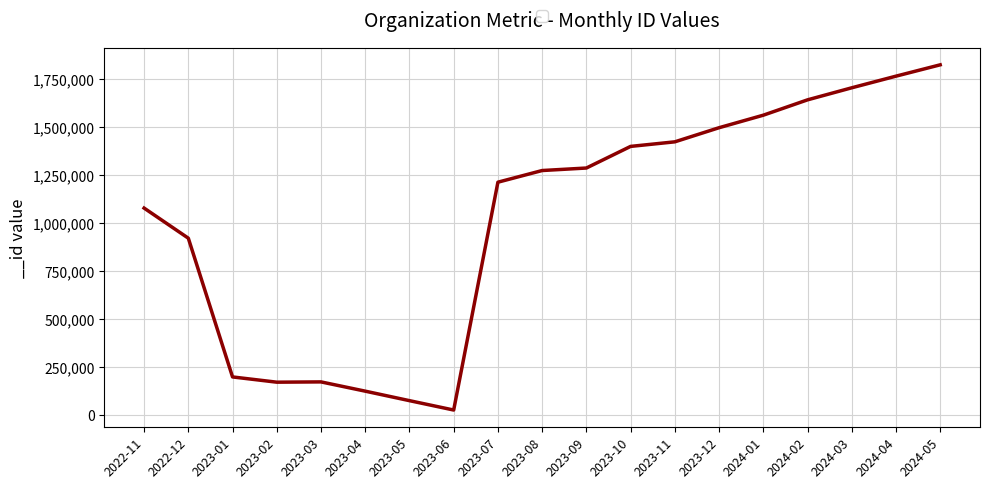

What is the change in value from 2023-05 to 2023-07?

+1136866